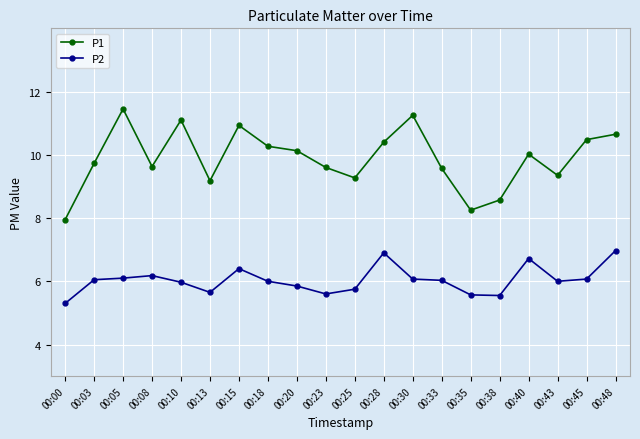

True or false: P2 and P1 cross at least once.

False